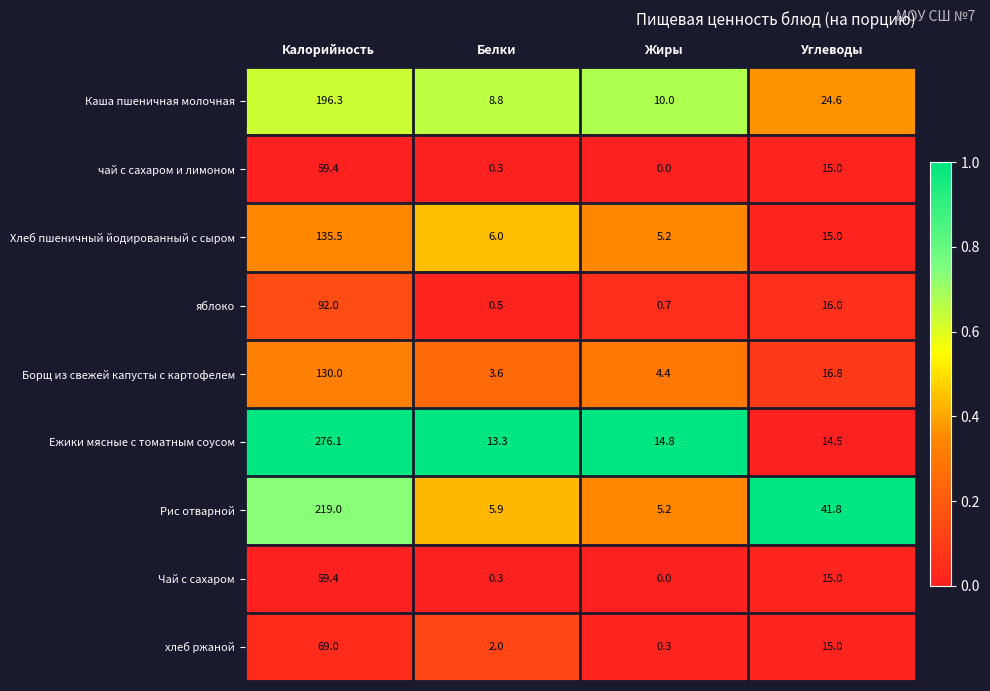

What is the sum of all Чай с сахаром values?

74.7